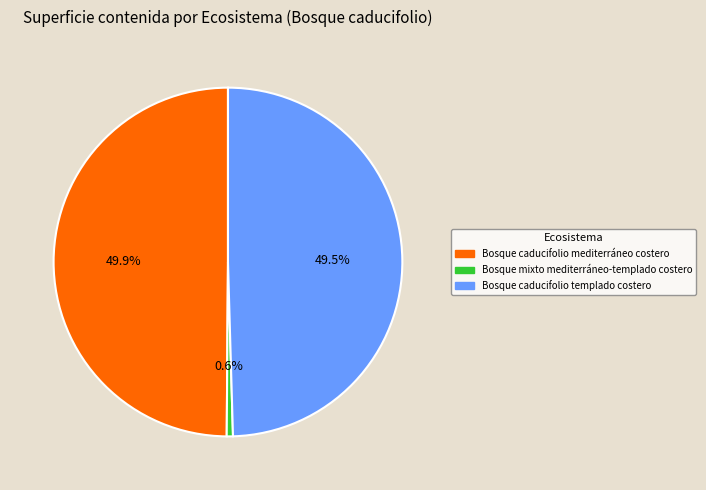

Which category has the smallest portion of the pie?

Bosque mixto mediterráneo-templado costero